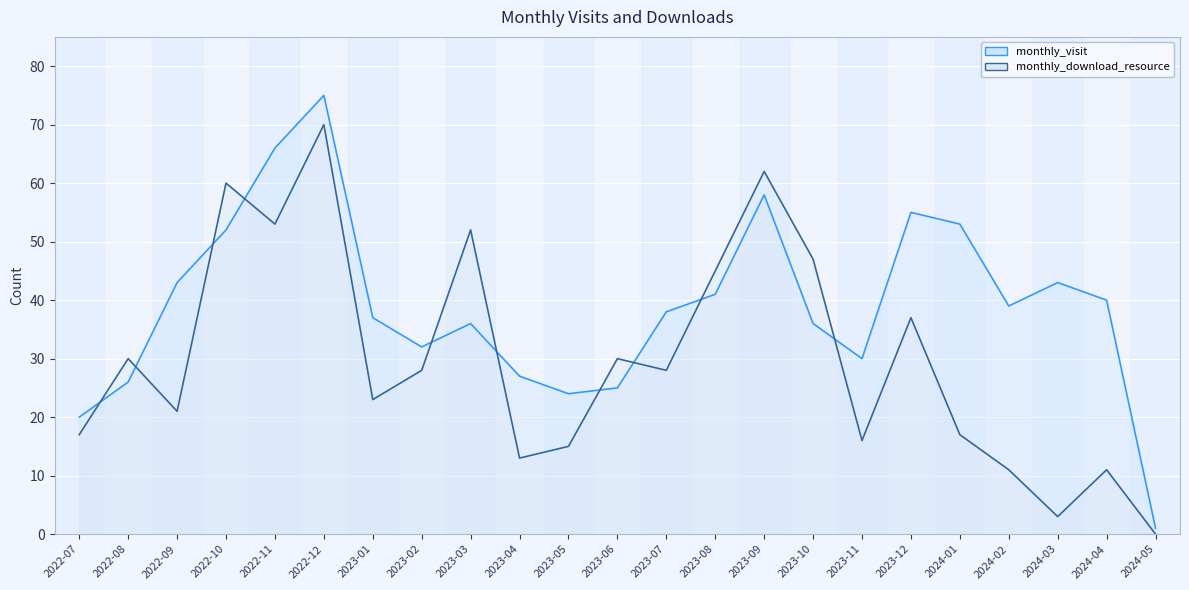

What is the difference between the highest and lowest values at 2024-01?

36